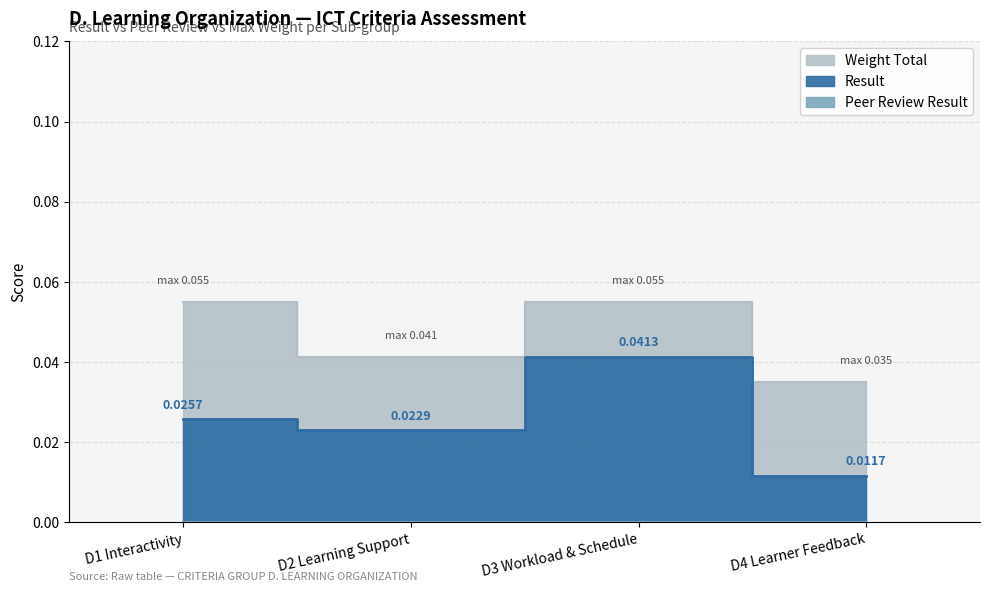

How many Result values are between 0 and 1?

4